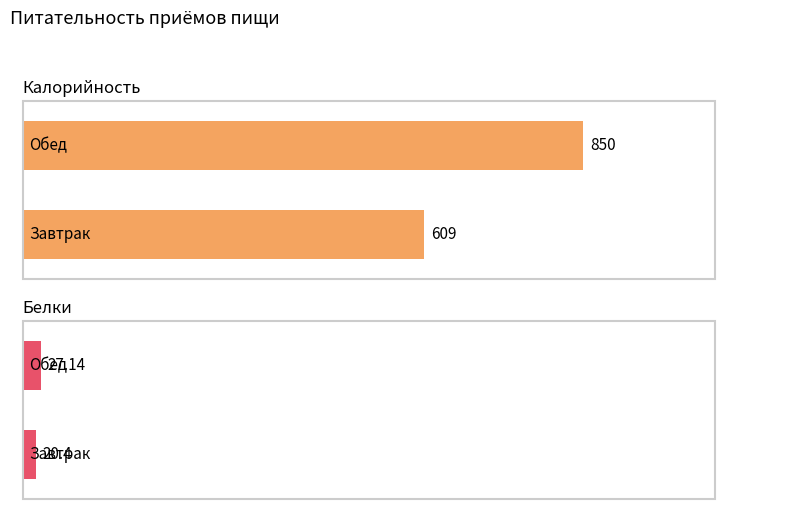

How many Калорийность values are between 609 and 850?

2